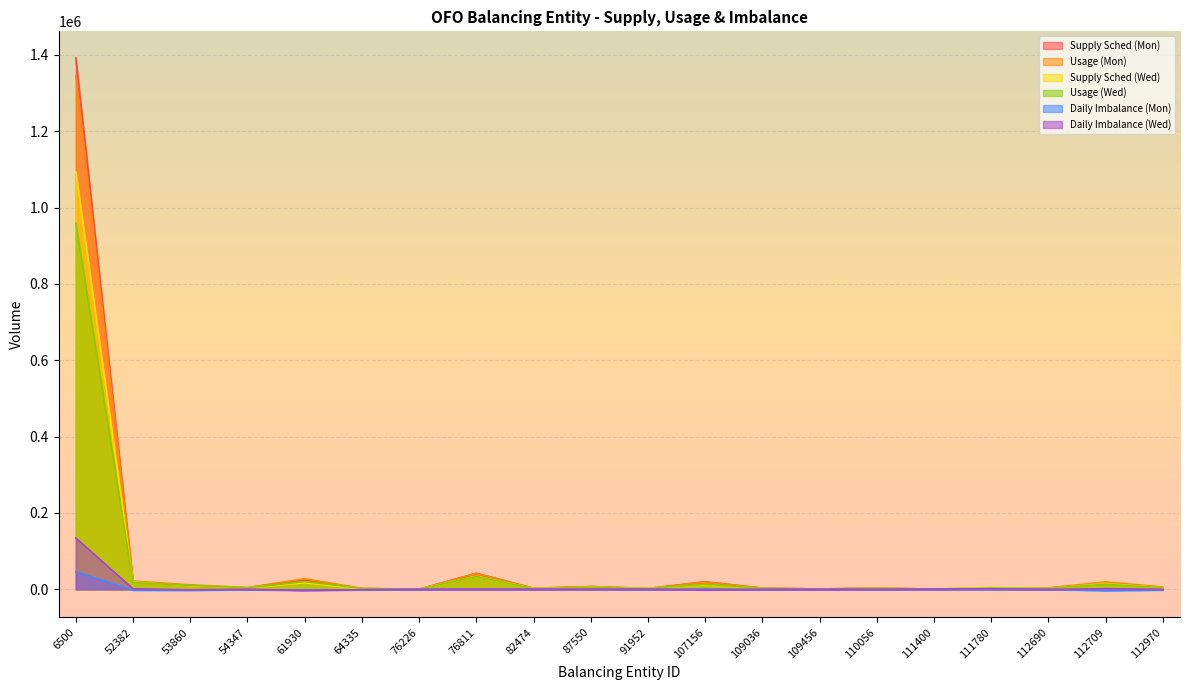

What is the approximate value of Supply Sched (Mon) at 112709?

15564